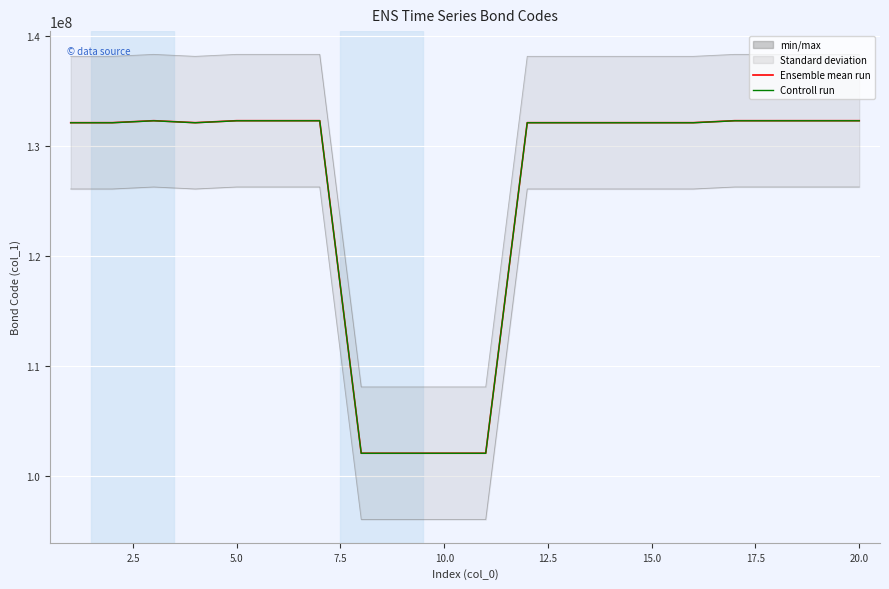

Rank the series by their maximum value, from lowest to highest.

Controll run, Ensemble mean run